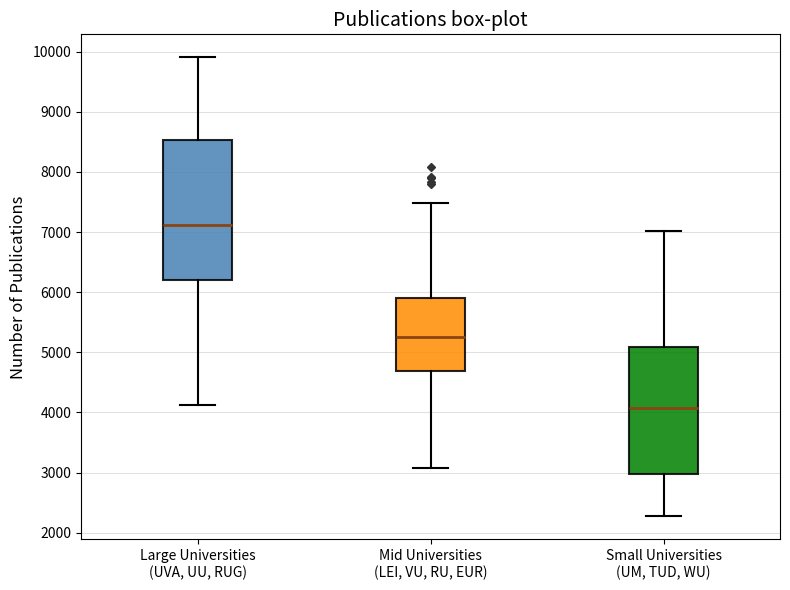

Reading left to right, transcribe this box plot: for each box, give where its median line is, the range the box spans, and where its two whiskers end, as read against the y-axis. The values are not printed on the chart, so give them approximately, as read against the axis.

Large Universities (UVA, UU, RUG): median 7100, box 6200 to 8500, whiskers 4100 to 9900
Mid Universities (LEI, VU, RU, EUR): median 5300, box 4700 to 5900, whiskers 3100 to 7500
Small Universities (UM, TUD, WU): median 4100, box 3000 to 5100, whiskers 2300 to 7000